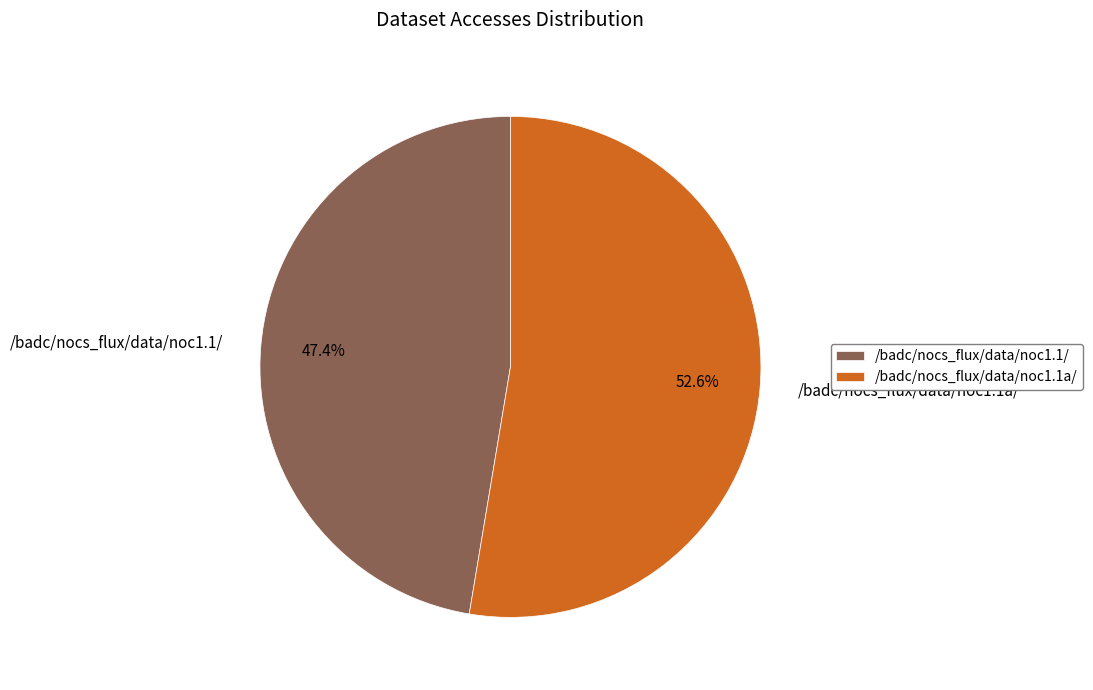

The /badc/nocs_flux/data/noc1.1/ slice represents 47% of the pie. True or false?

True